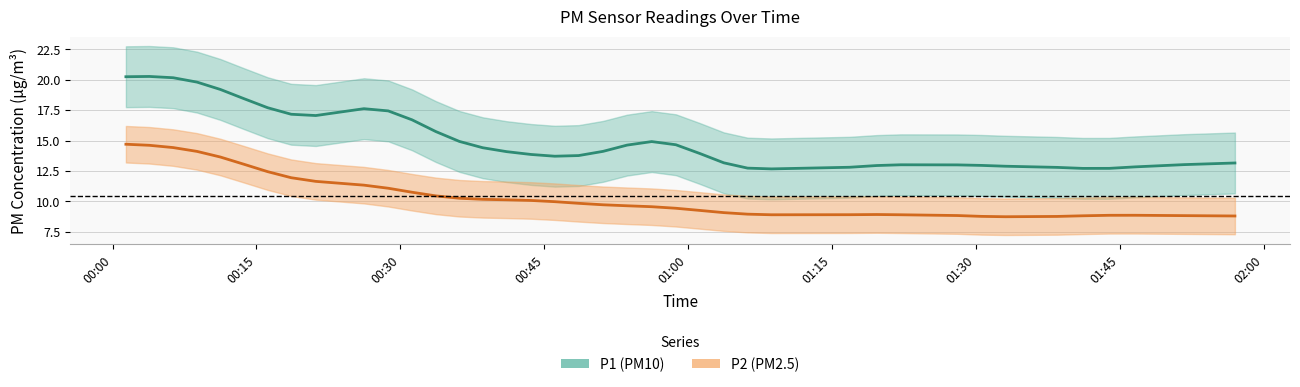

Rank the series by their maximum value, from highest to lowest.

P1, P2